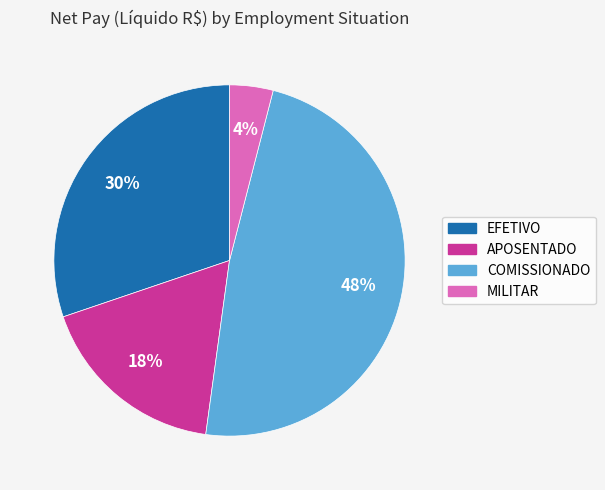

Rank the categories by value from lowest to highest.

MILITAR, APOSENTADO, EFETIVO, COMISSIONADO